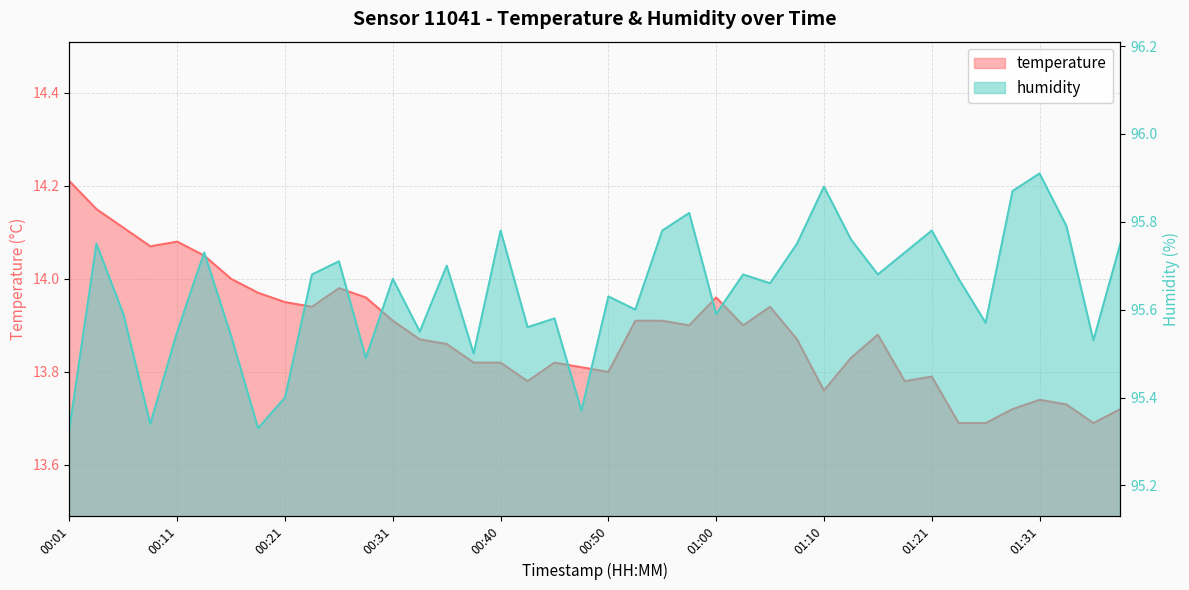

Which series has the largest total across all categories?

humidity